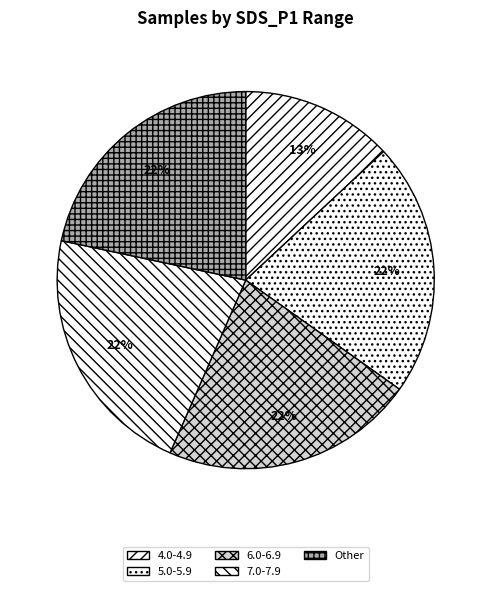

To the nearest percent, what is the average slice percentage?

20%